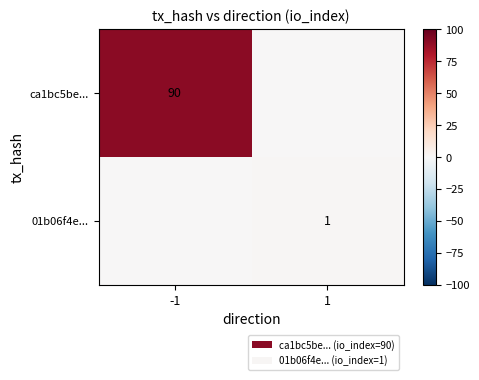

The ca1bc5be... series shows 90 at -1. True or false?

True